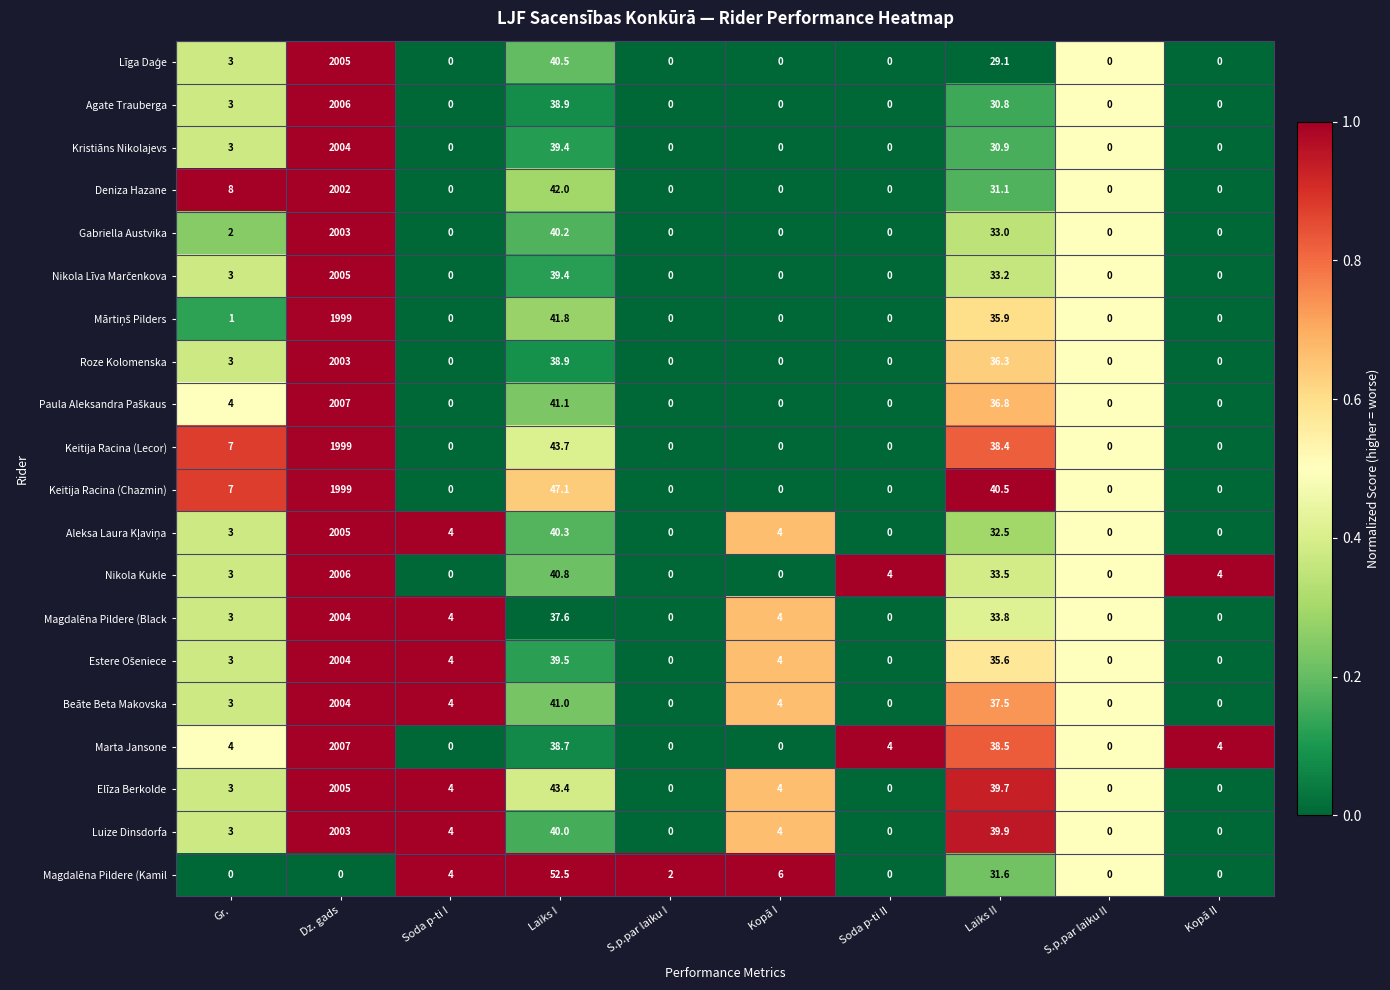

How many values in the Luize Dinsdorfa series are below 4?

5